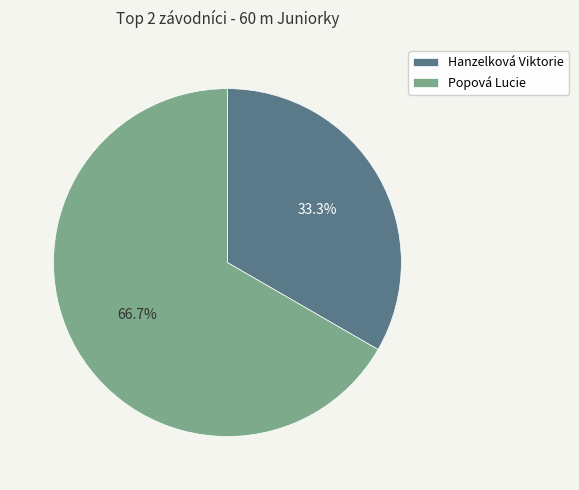

Combined, do Hanzelková Viktorie and Popová Lucie account for over 50%?

Yes